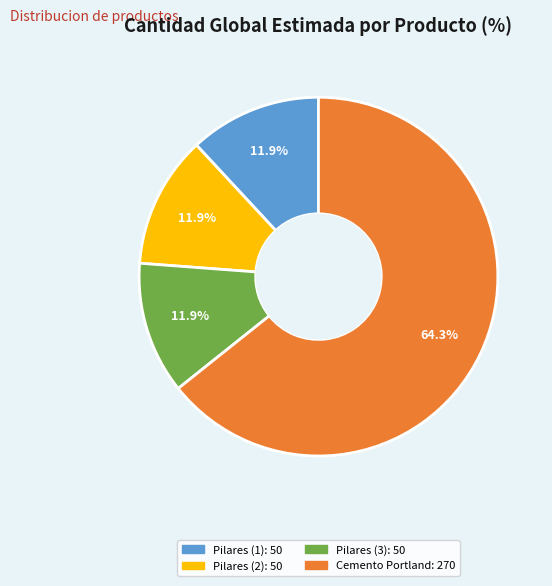

Is there a majority slice in this chart?

Yes